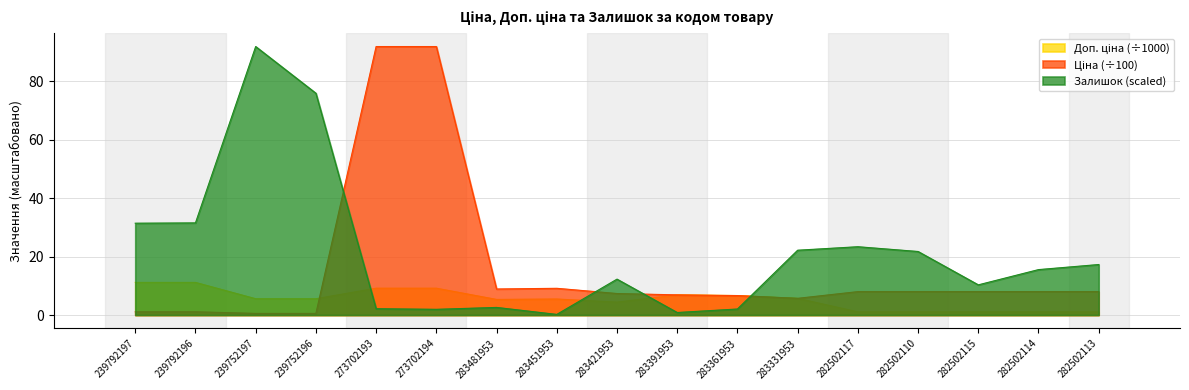

Between 239752197 and 283331953, which series saw the biggest shift?

Залишок (scaled)